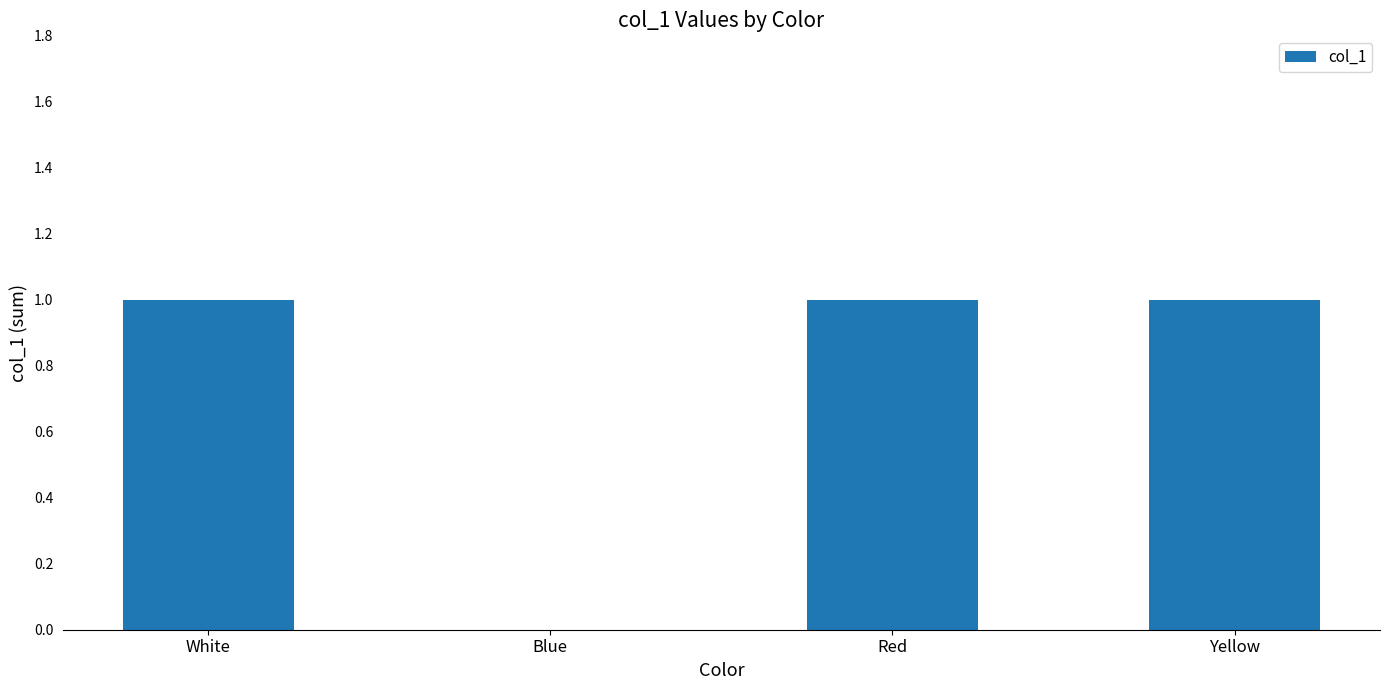

What is the sum of all values?

3